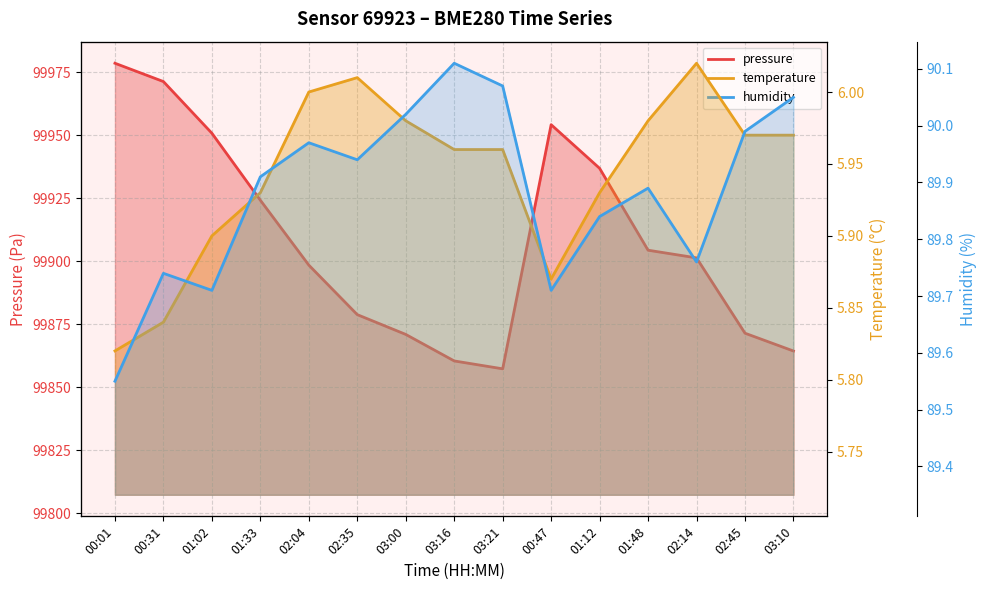

Which series has the largest range (max minus min)?

pressure